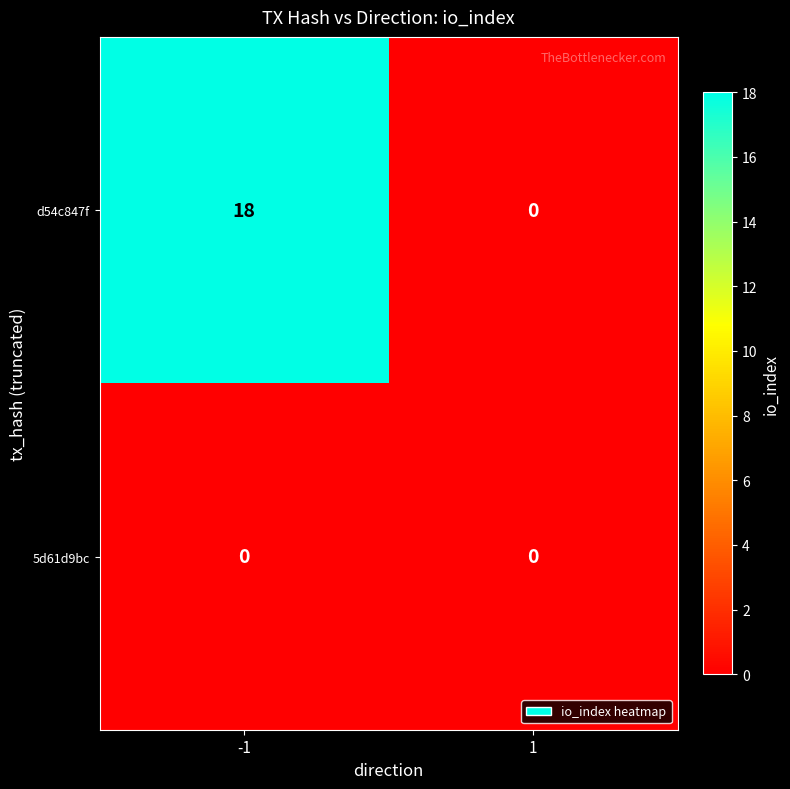

Reading right to left, what are all the values shown in this chart?

d54c847f: 1=0	-1=18
5d61d9bc: 1=0	-1=0